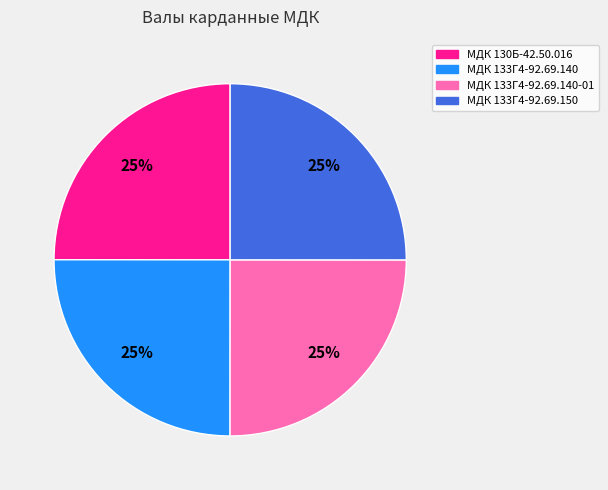

Does any single category account for the majority?

No